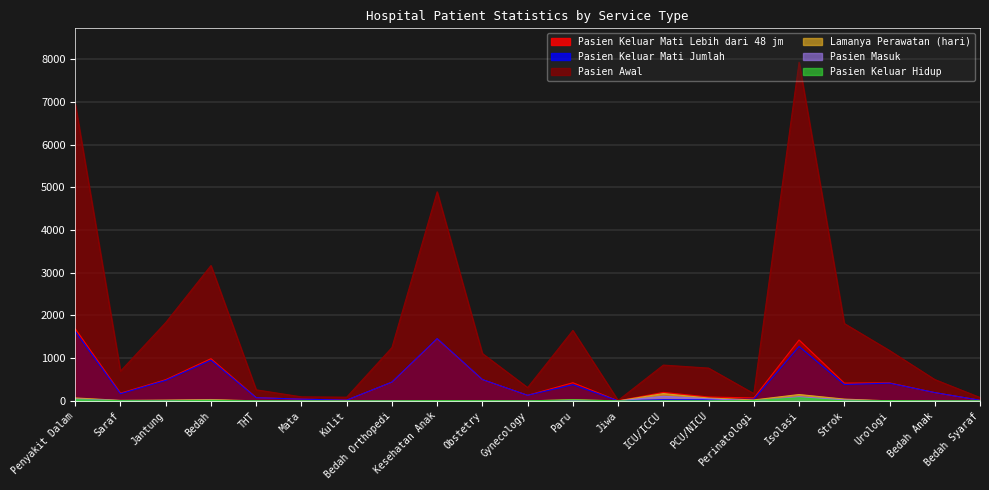

True or false: Pasien Keluar Mati Jumlah and Pasien Masuk cross at least once.

True